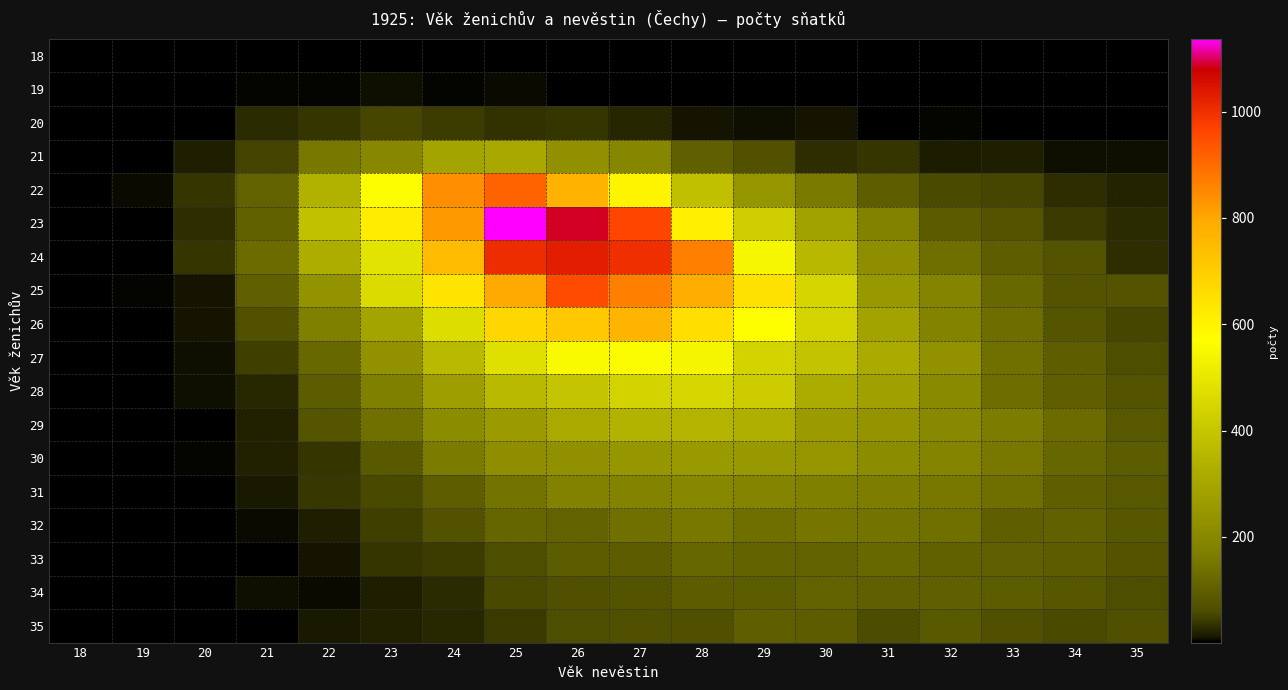

Rank the series at 23 from highest to lowest value.

23, 22, 24, 25, 26, 27, 21, 28, 29, 30, 31, 20, 32, 33, 35, 34, 19, 18